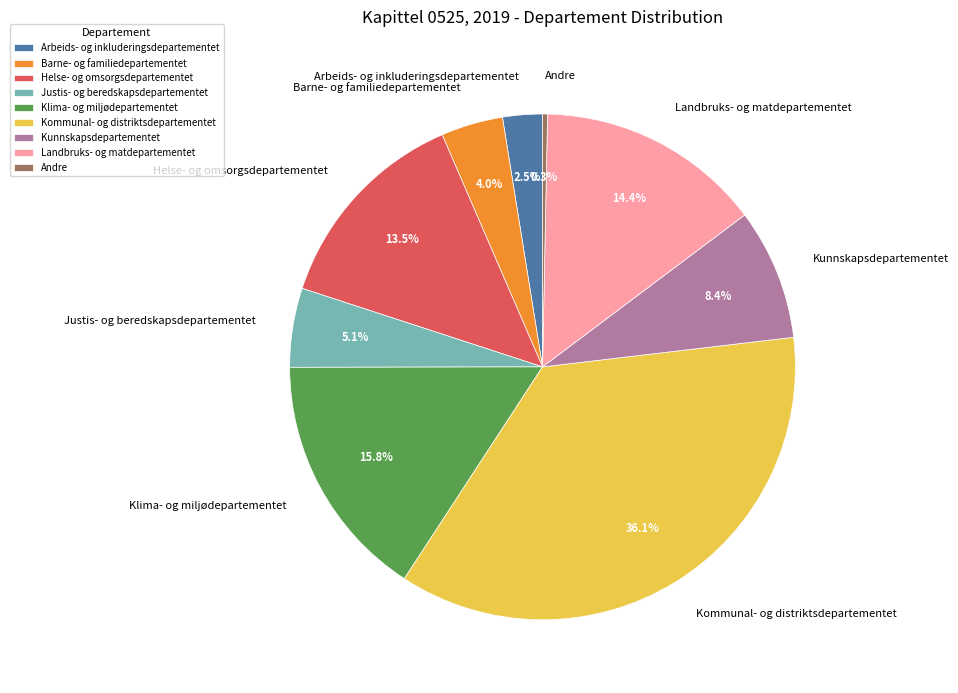

True or false: Justis- og beredskapsdepartementet accounts for 1% of the total.

False